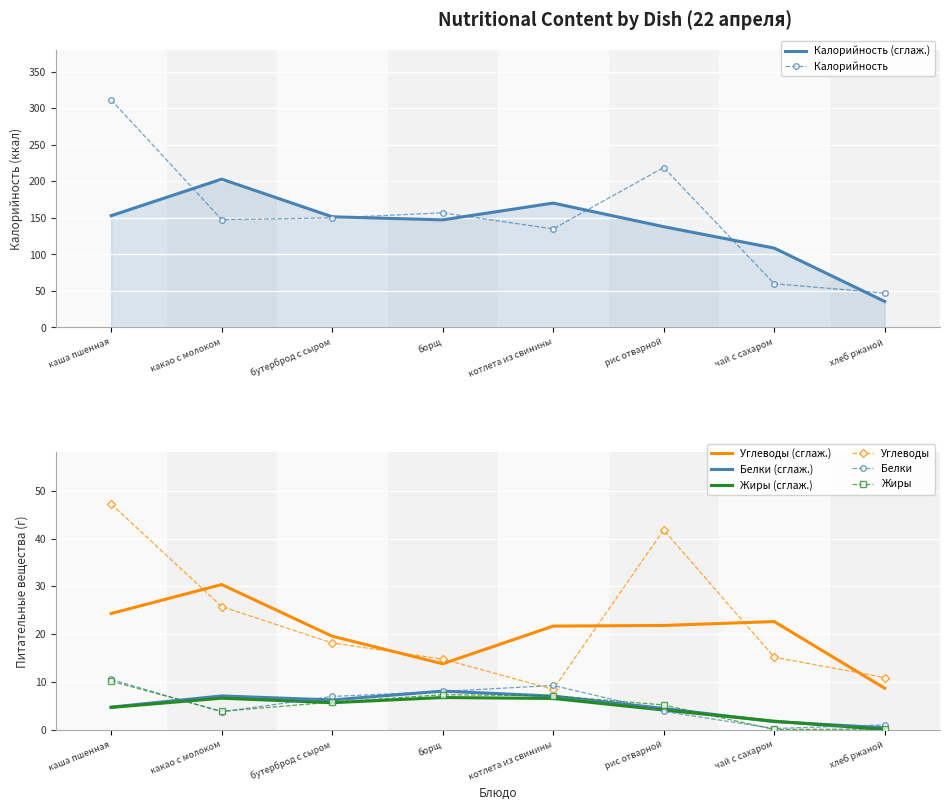

At which label does Жиры reach its peak?

каша пшенная